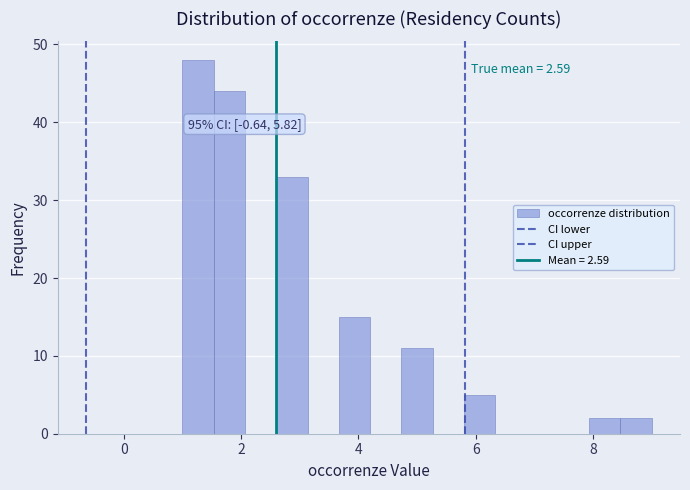

Around what value on the x-axis is the tallest bar? Give the approximate position of its centre, as read against the axis.

1.2